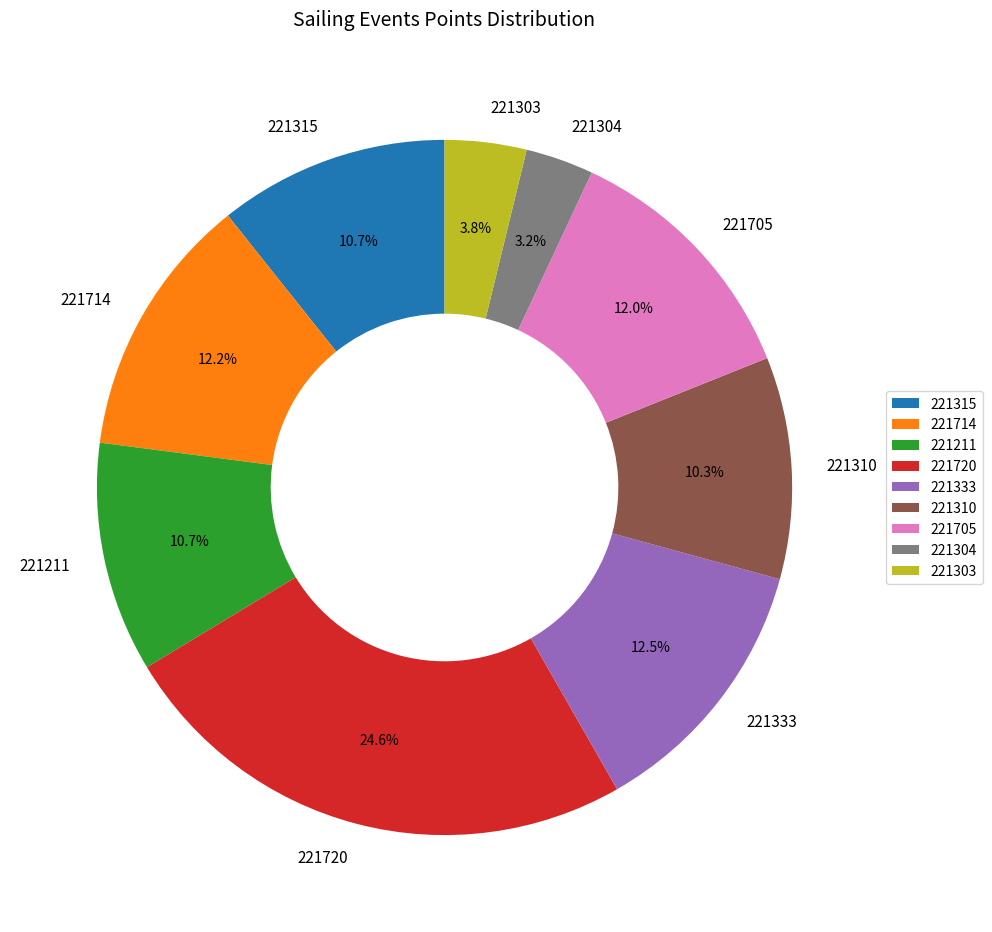

Does any single category account for the majority?

No